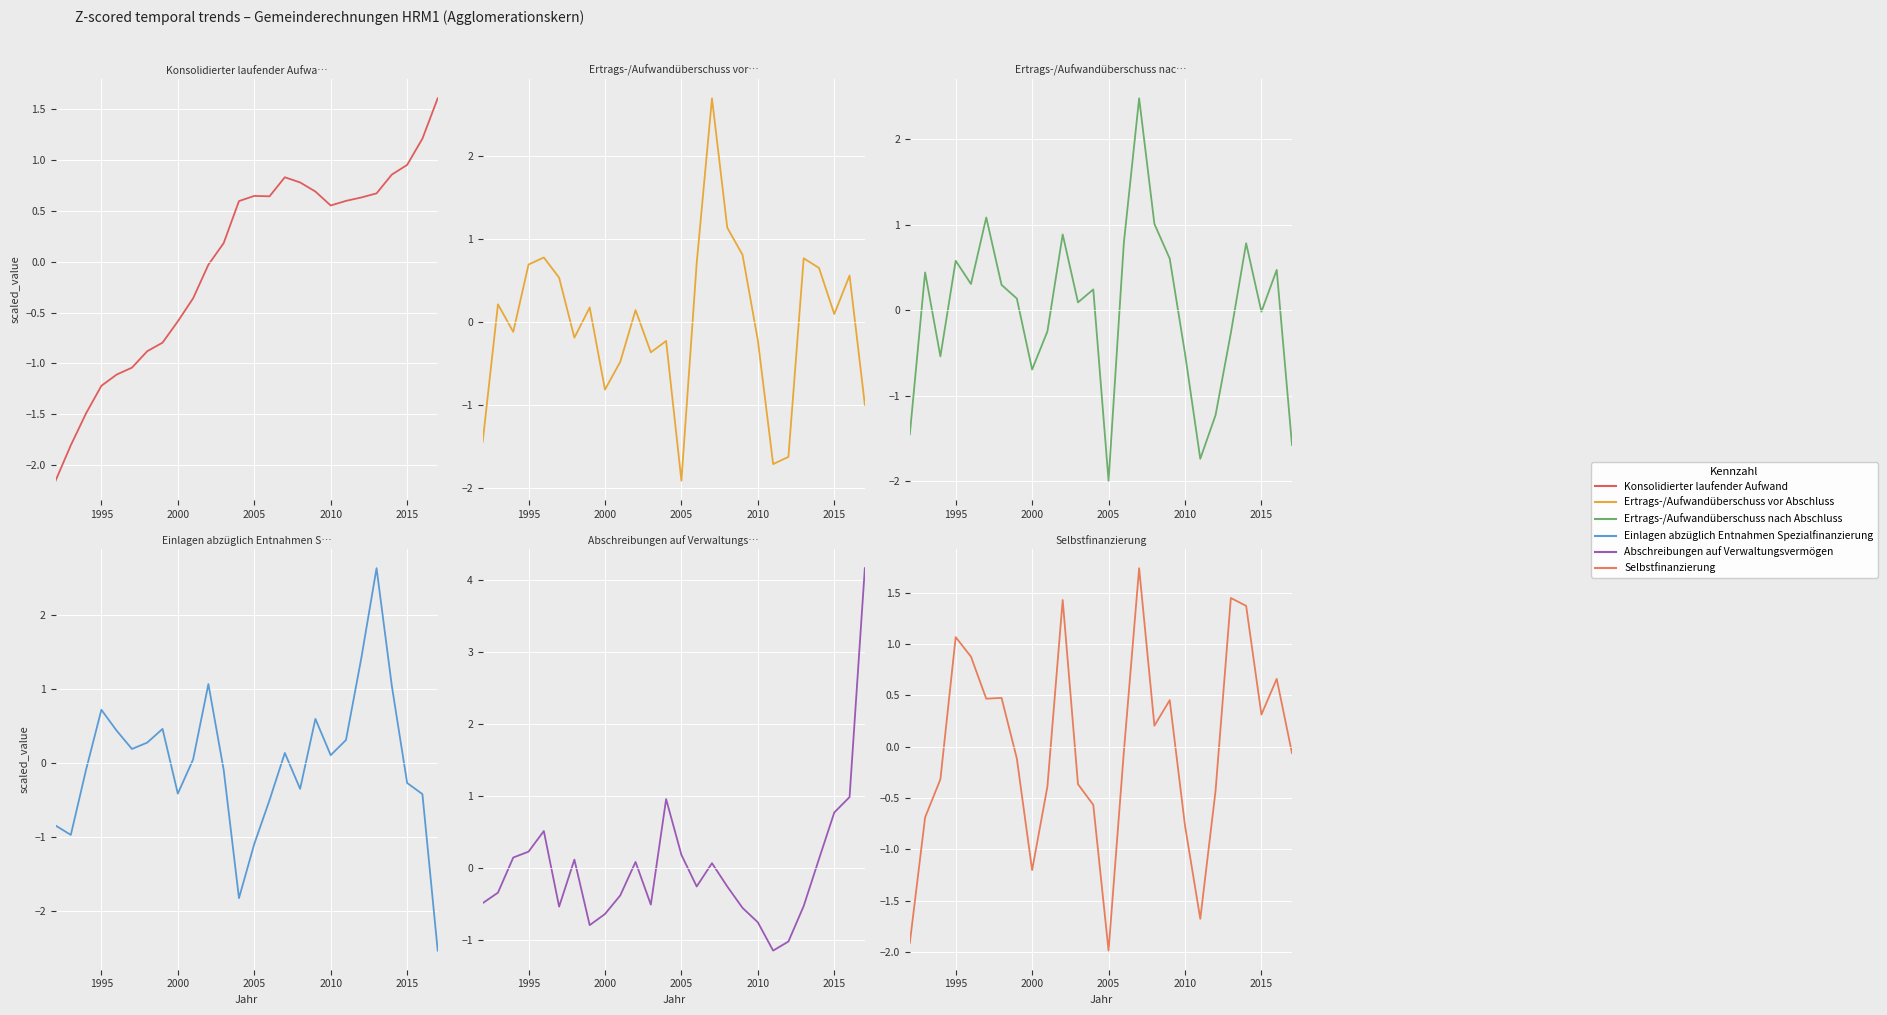

At how many categories does at least one series exceed 2?

3